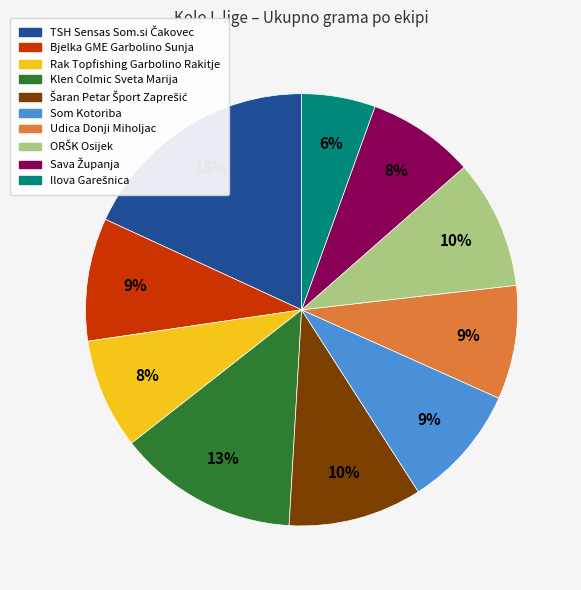

Which has a higher value, Bjelka GME Garbolino Sunja or Rak Topfishing Garbolino Rakitje?

Bjelka GME Garbolino Sunja